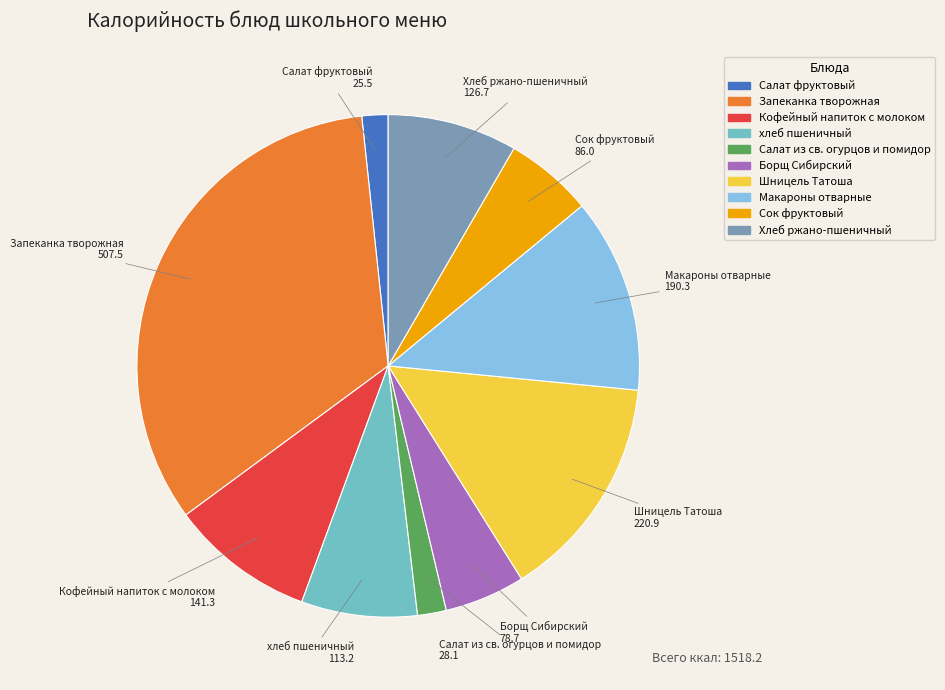

Does Кофейный напиток с молоком account for over 50% of the chart?

No